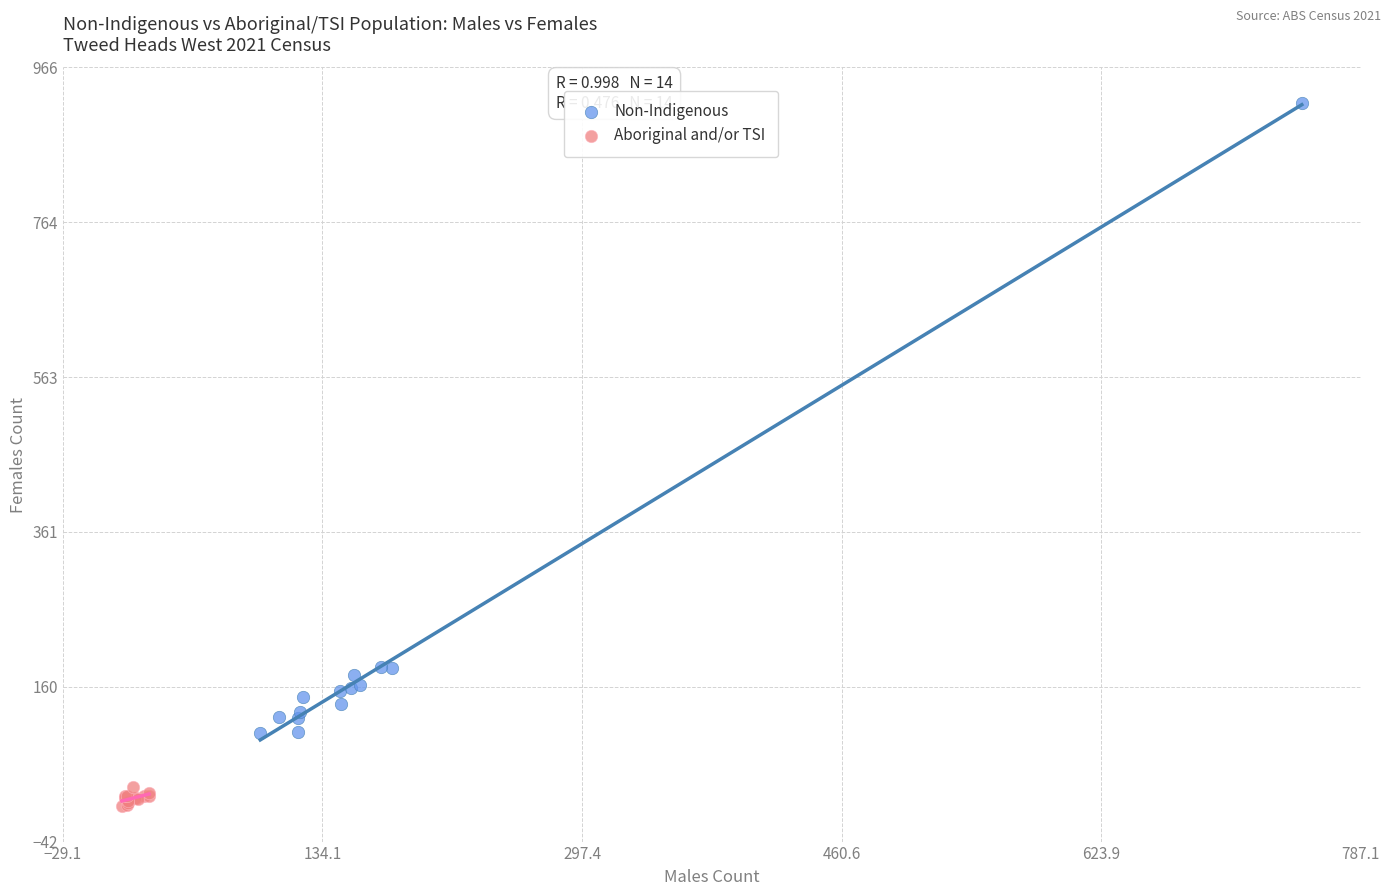

Which series reaches the maximum Y coordinate?

Non-Indigenous